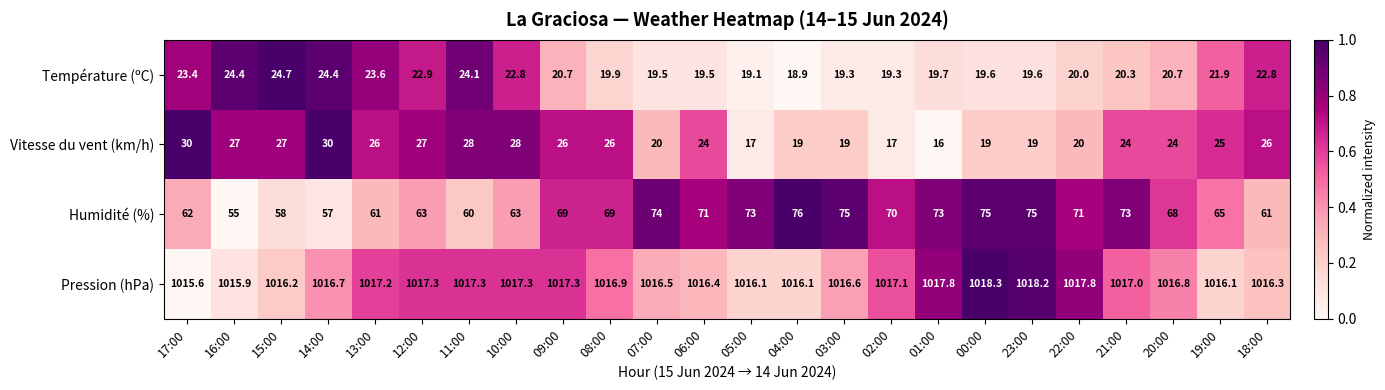

True or false: Vitesse du vent (km/h) has a value of 36.4 at 19:00.

False